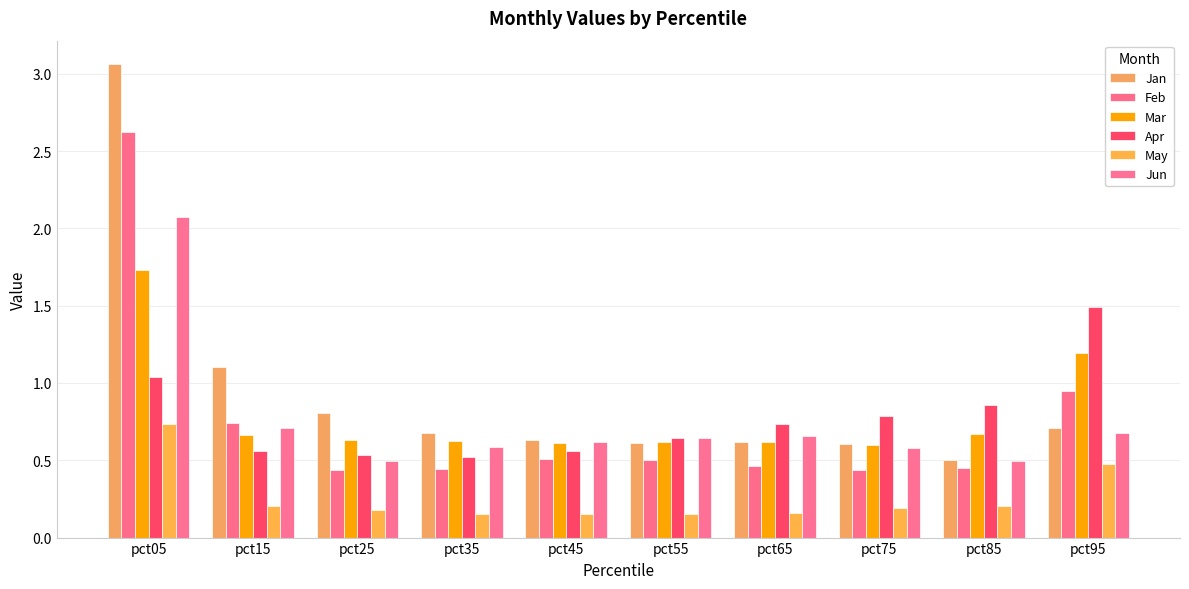

At which category is the sum across all series the highest?

pct05